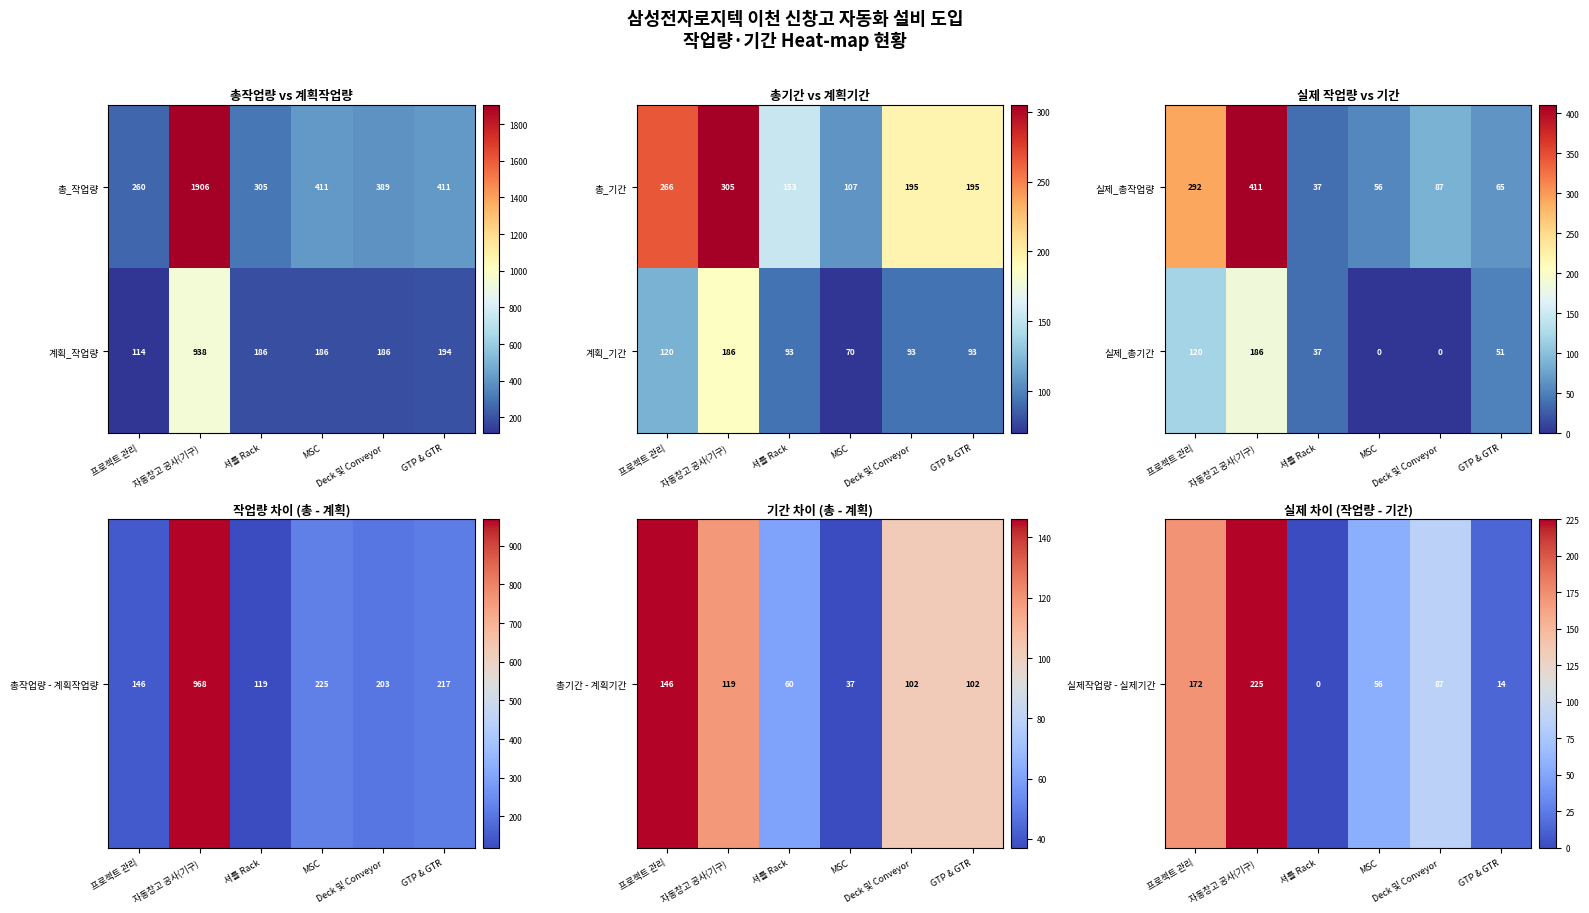

What is the difference between the maximum and minimum values in the 실제_총기간 series?

186